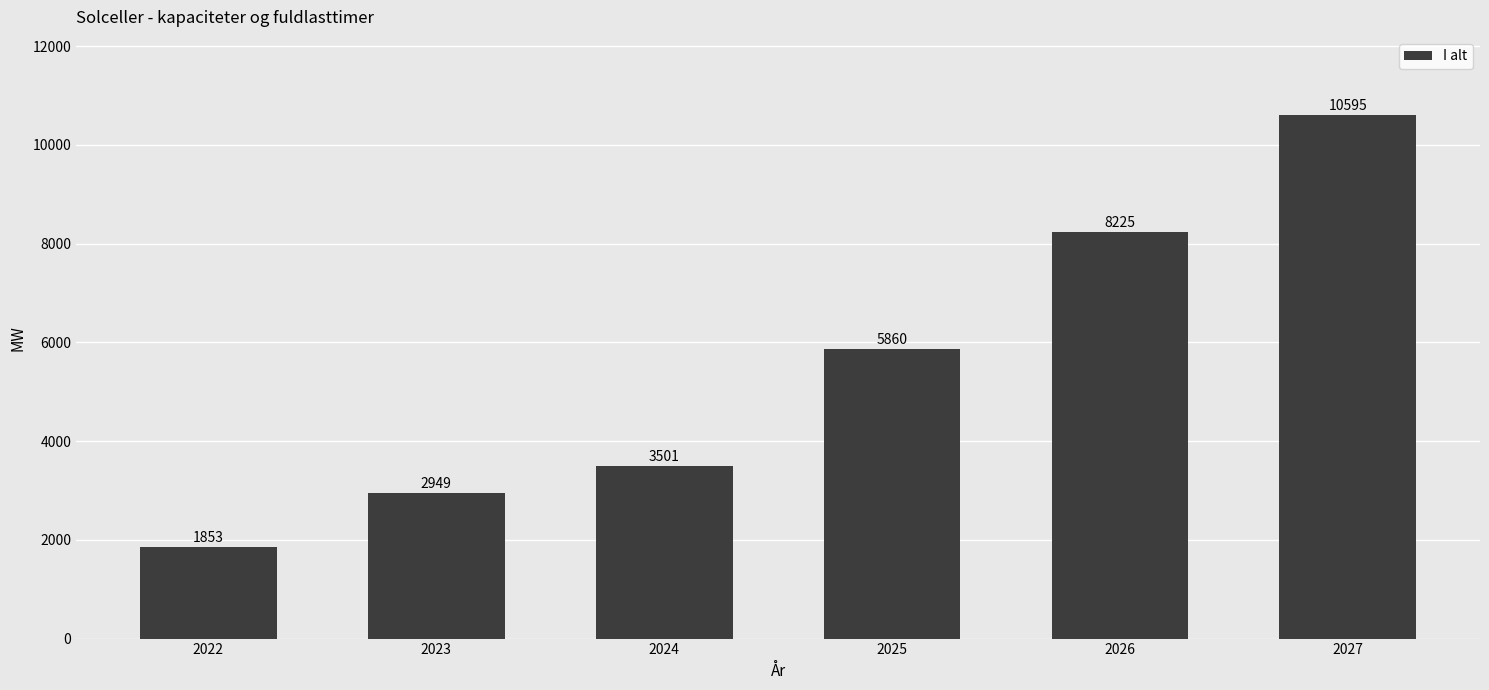

What is the smallest value displayed?

1852.7